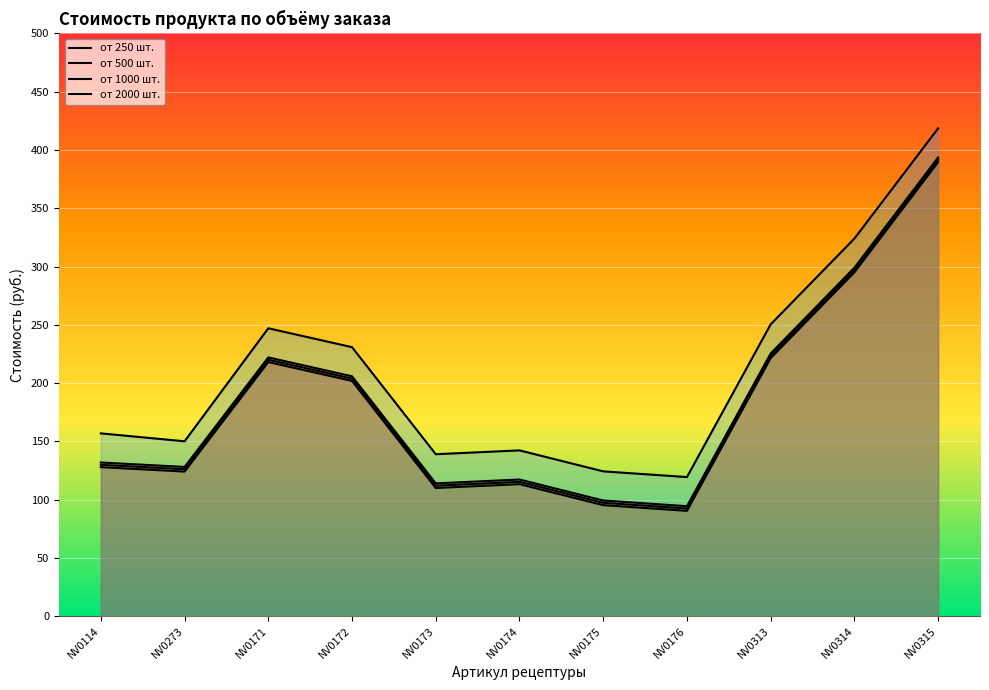

What position from the right is NV0174?

6